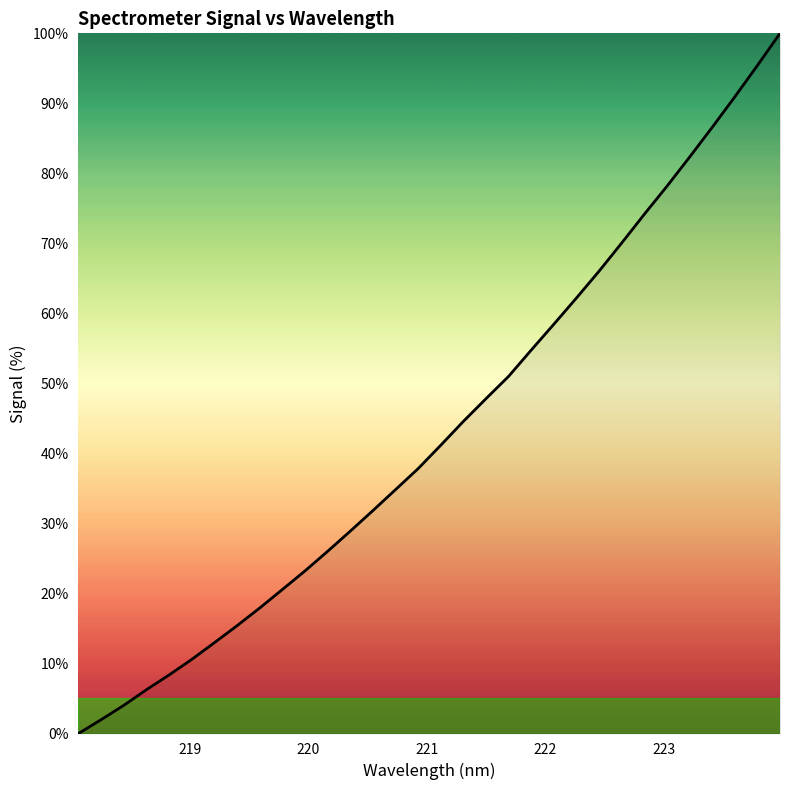

How many positive values are there?

31